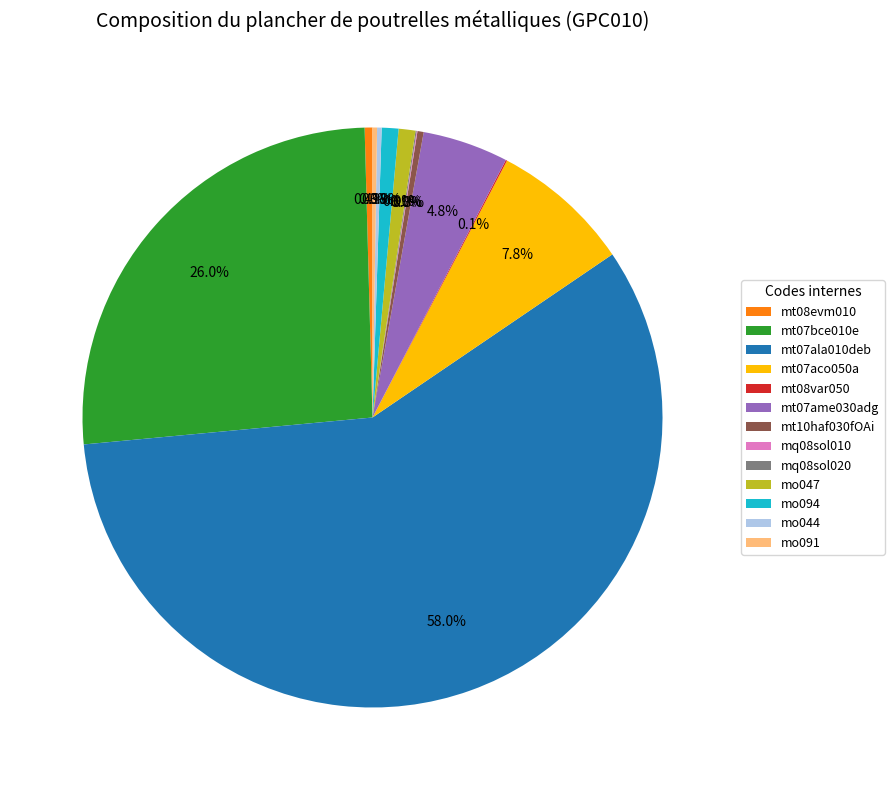

Is mt07ala010deb the majority of the pie?

Yes